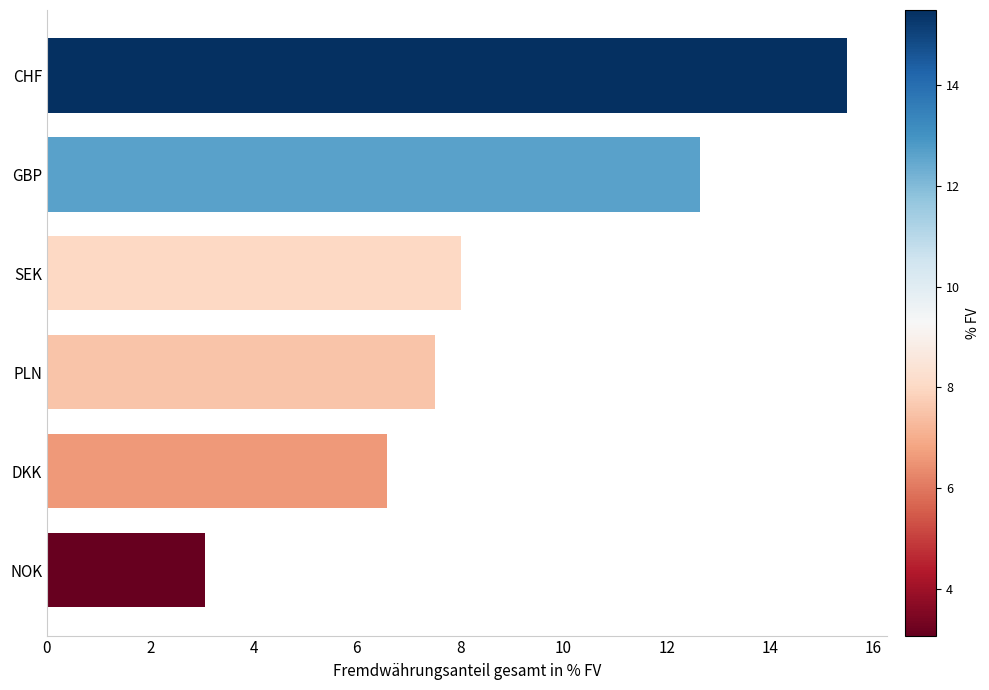

How many categories are shown in the chart?

6